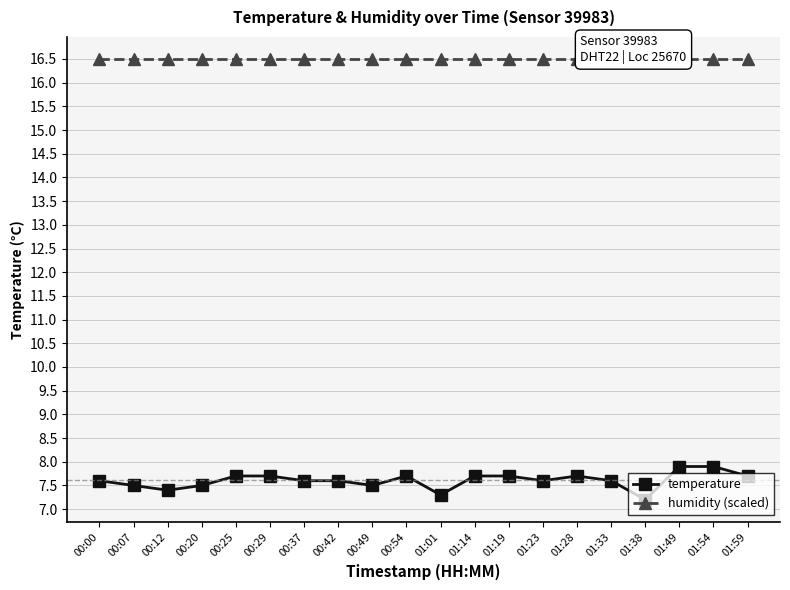

What is the label of the 7th point from the right?

01:23